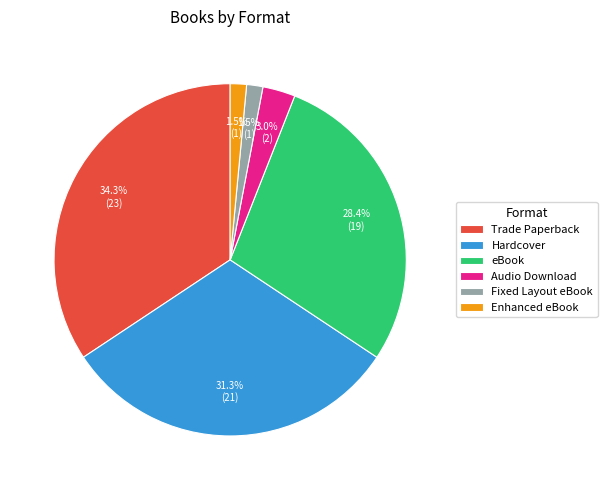

What is the total percentage of Hardcover and eBook?

59.7%